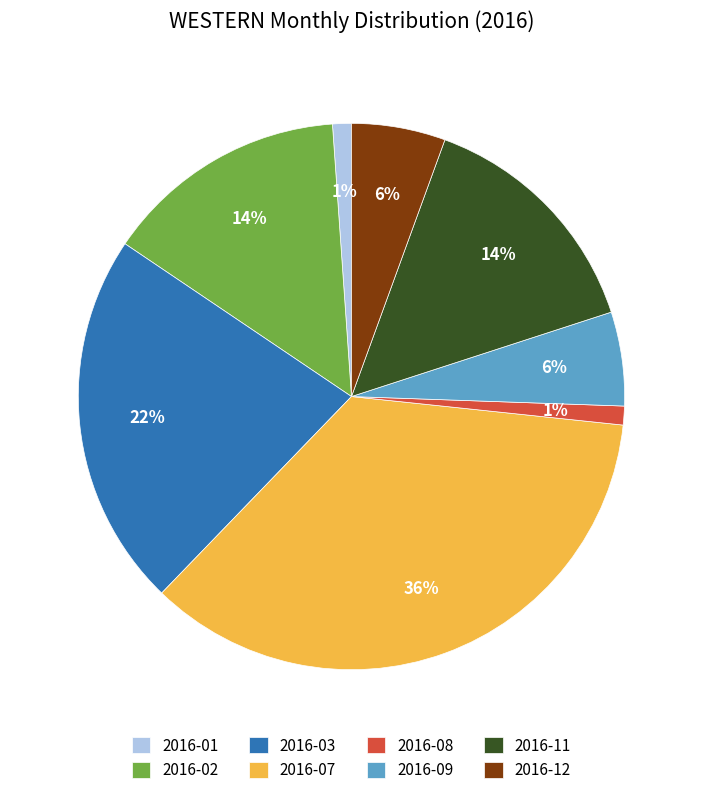

What is the largest slice in the pie chart?

2016-07